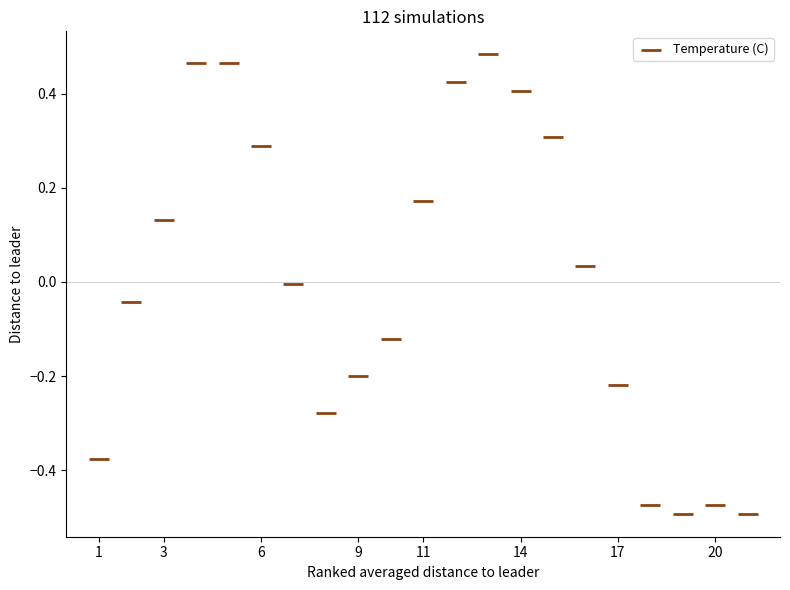

What is the range of X values (max minus min)?

20.0